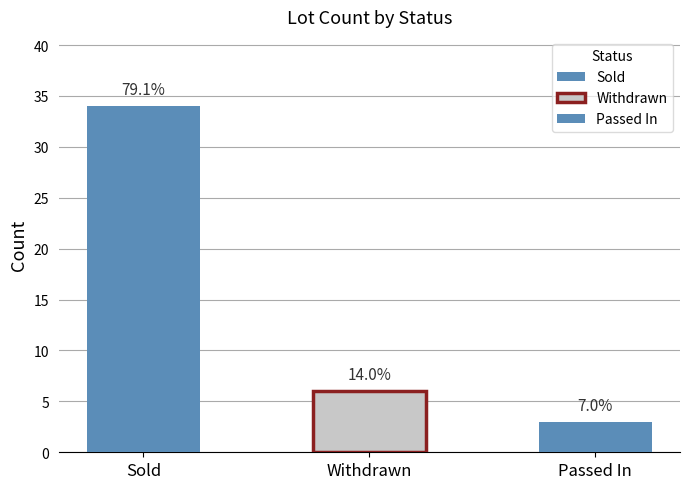

How many bars are there in total?

3